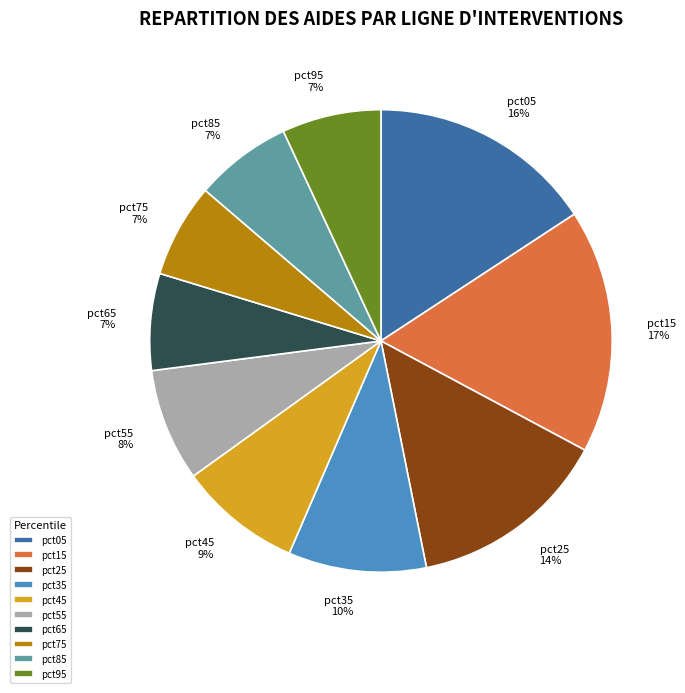

Is there a majority slice in this chart?

No